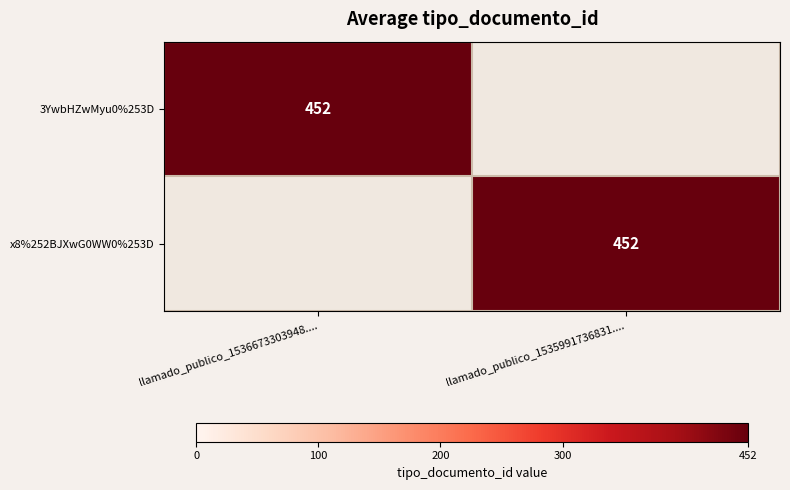

The 3YwbHZwMyu0%253D series shows 689 at llamado_publico_1536673303948..... True or false?

False